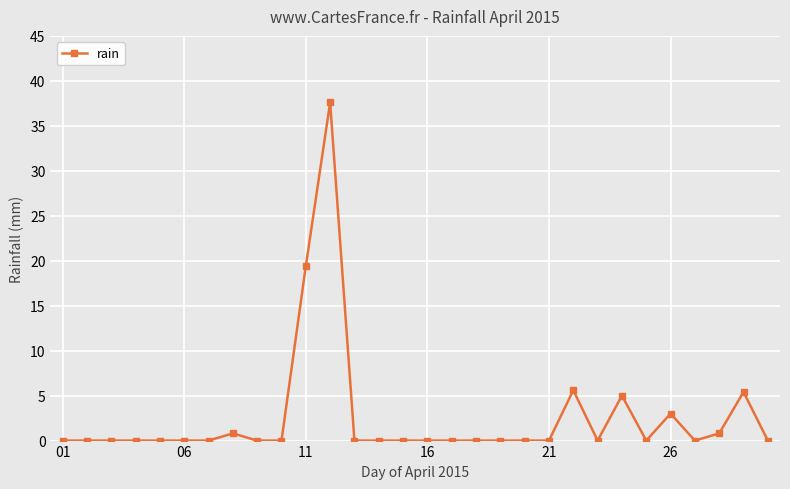

How many distinct data groups are displayed?

1